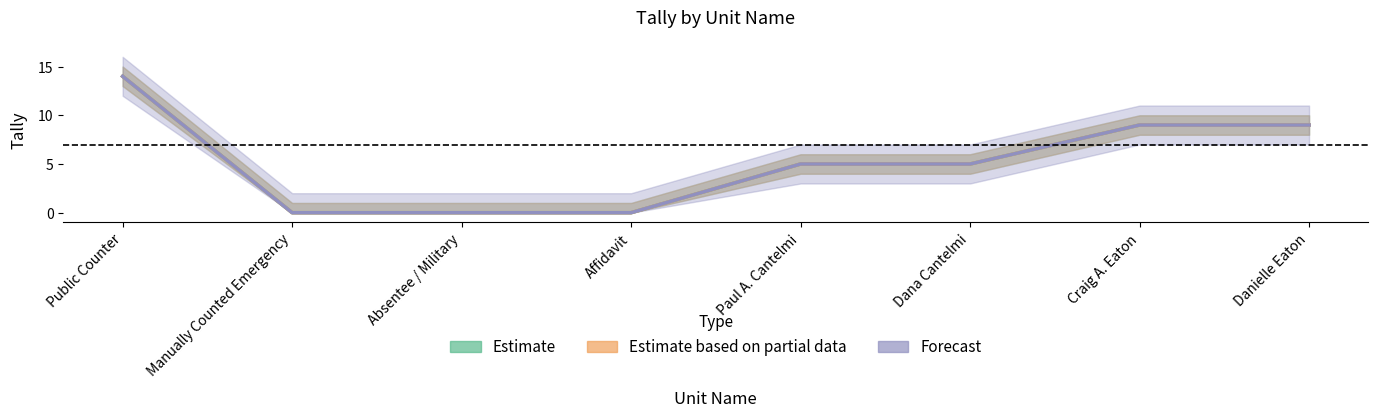

True or false: Estimate based on partial data has more than 0 interior local peaks.

False